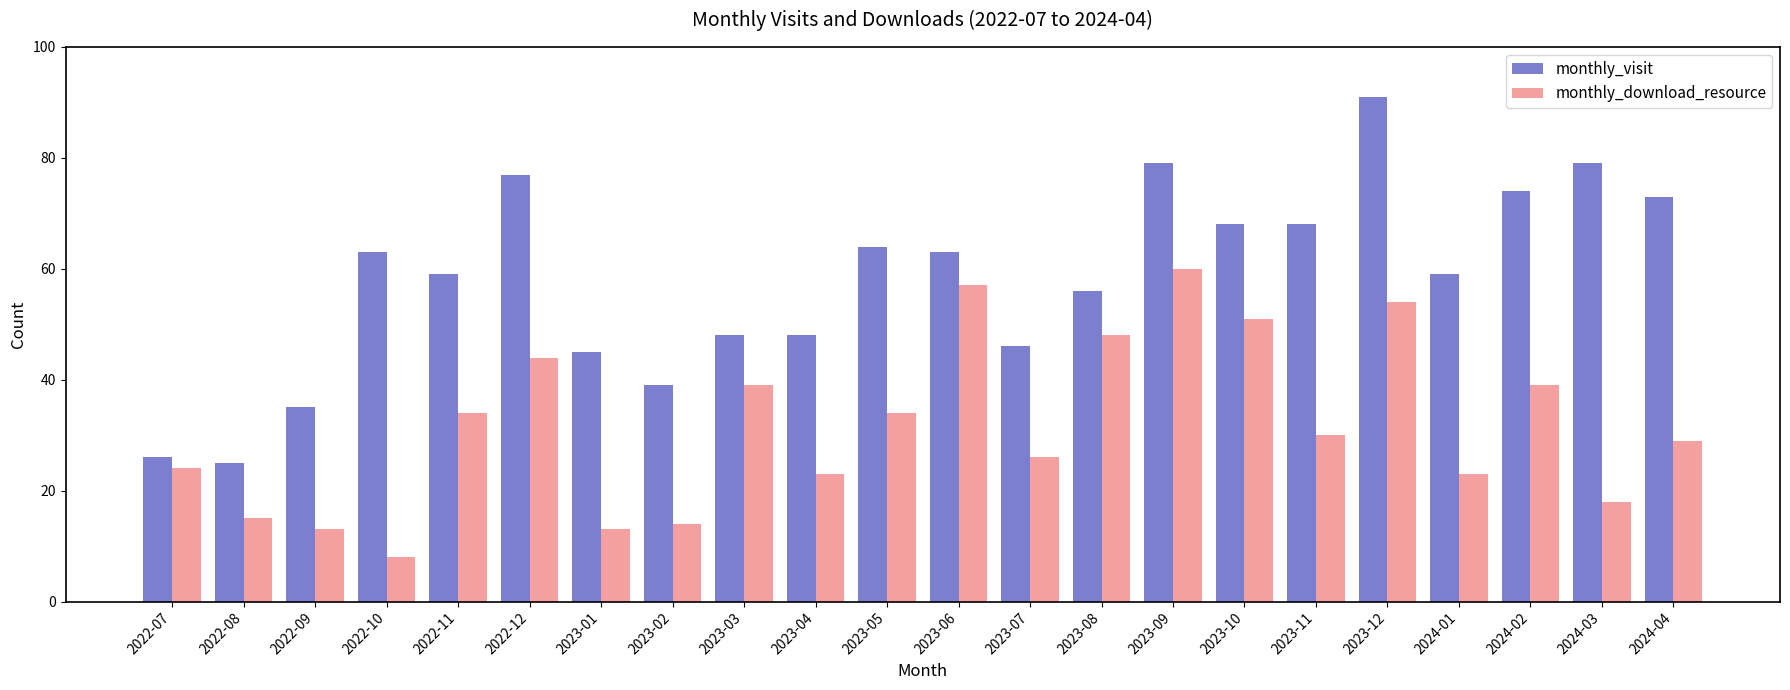

How many categories are shown in the chart?

22